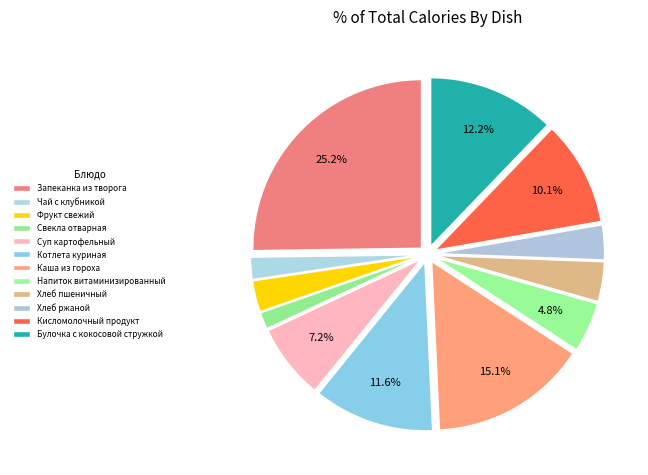

How many slices are in this pie chart?

12